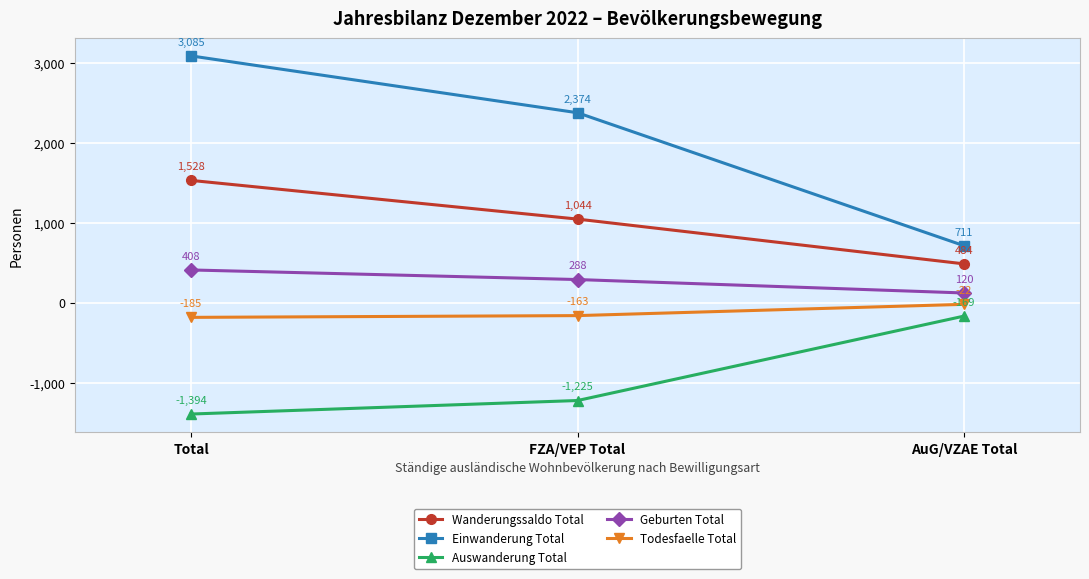

Which series has the largest total across all categories?

Einwanderung Total